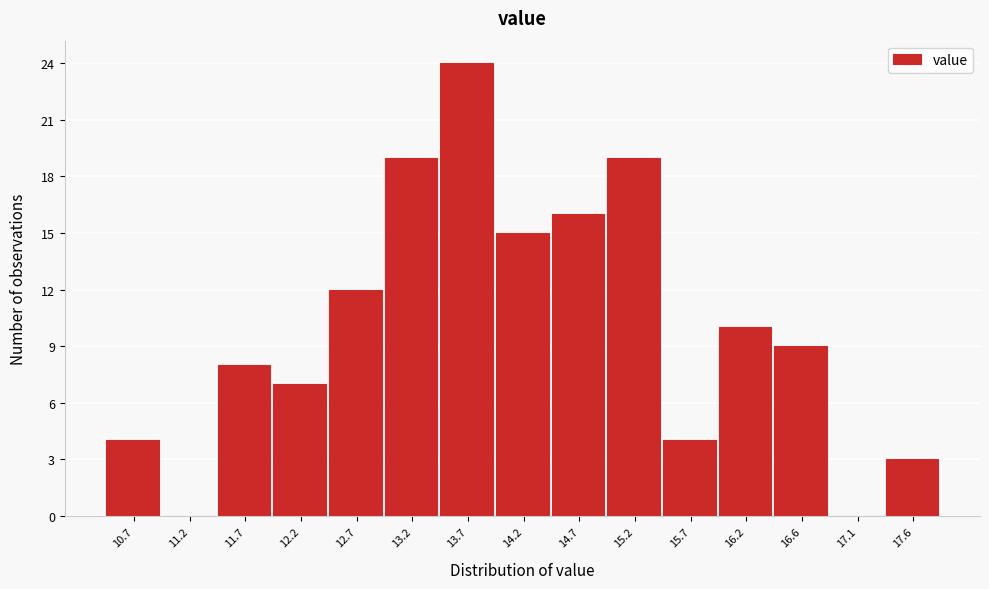

Reading left to right, extract all data points from this chart.

10.7=4	11.2=0	11.7=8	12.2=7	12.7=12	13.2=19	13.7=24	14.2=15	14.7=16	15.2=19	15.7=4	16.2=10	16.6=9	17.1=0	17.6=3